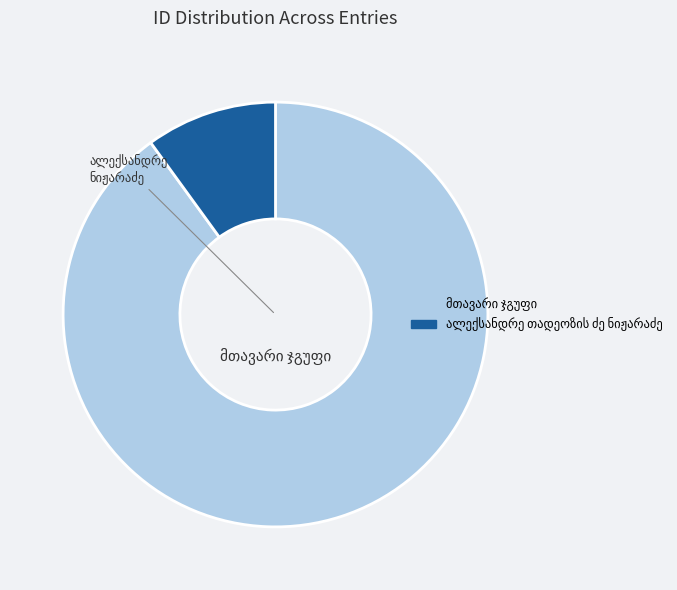

Is there a majority slice in this chart?

Yes